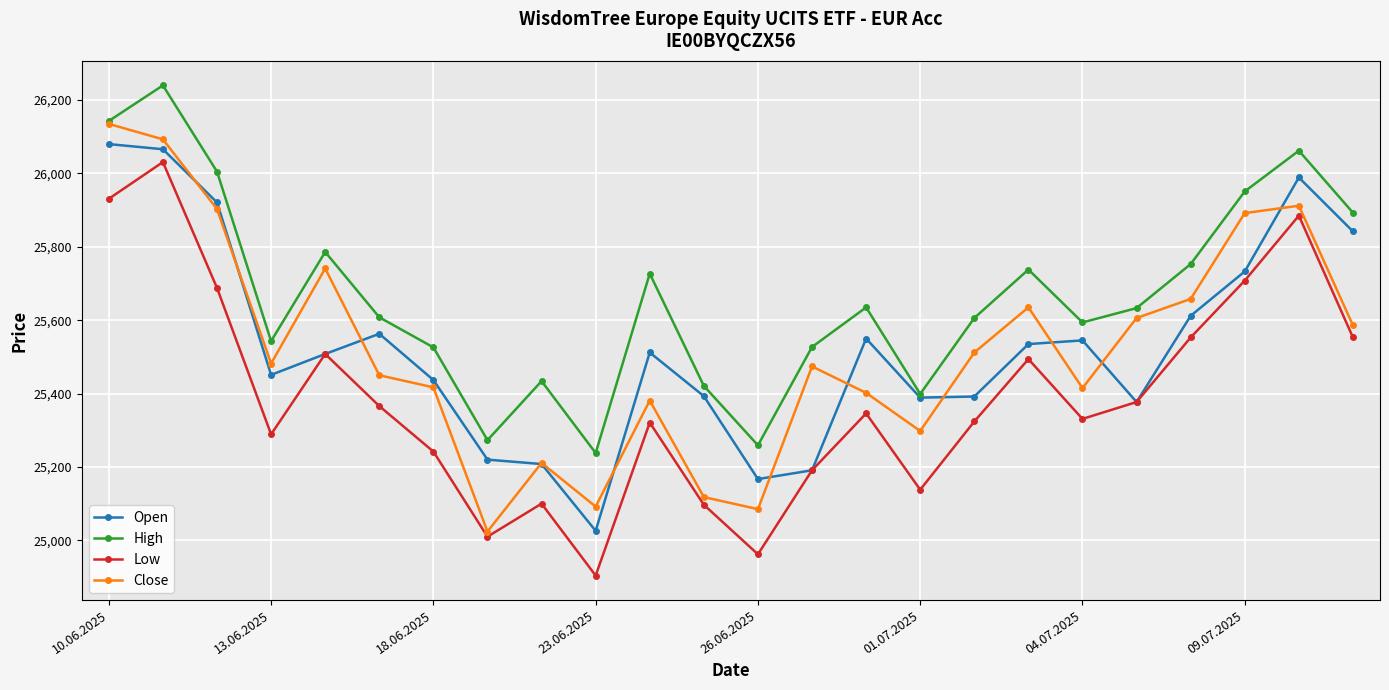

What is the value of the Low point at the 9th from the left?

25100